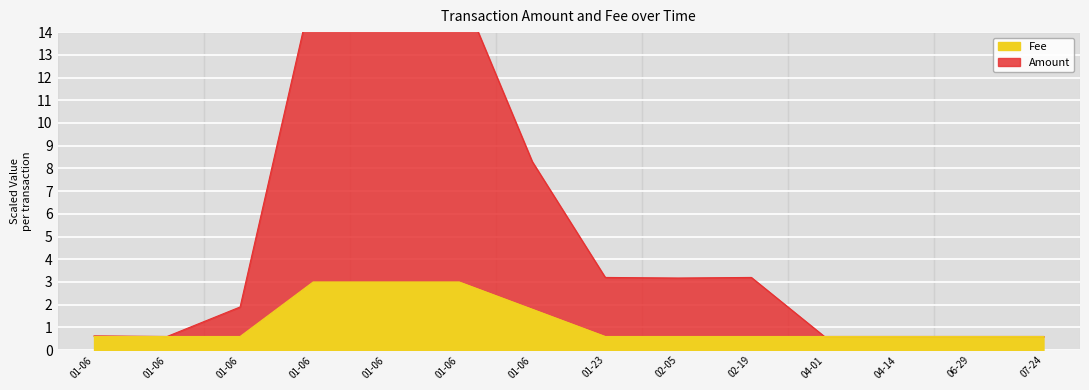

How many data points in Amount are less than 3?

7